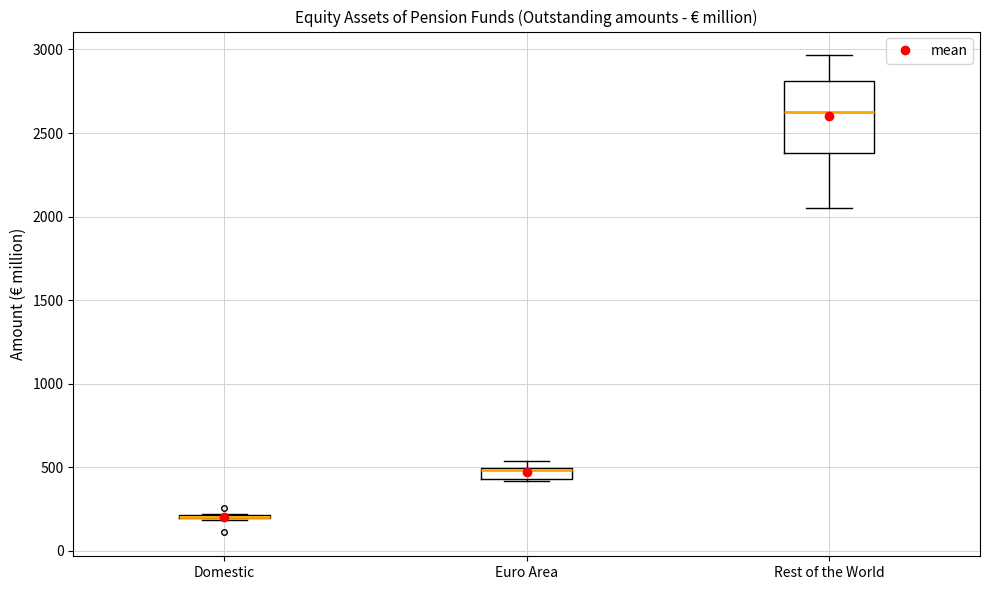

Which box is the tallest, from its lower edge to its upper edge?

Rest of the World